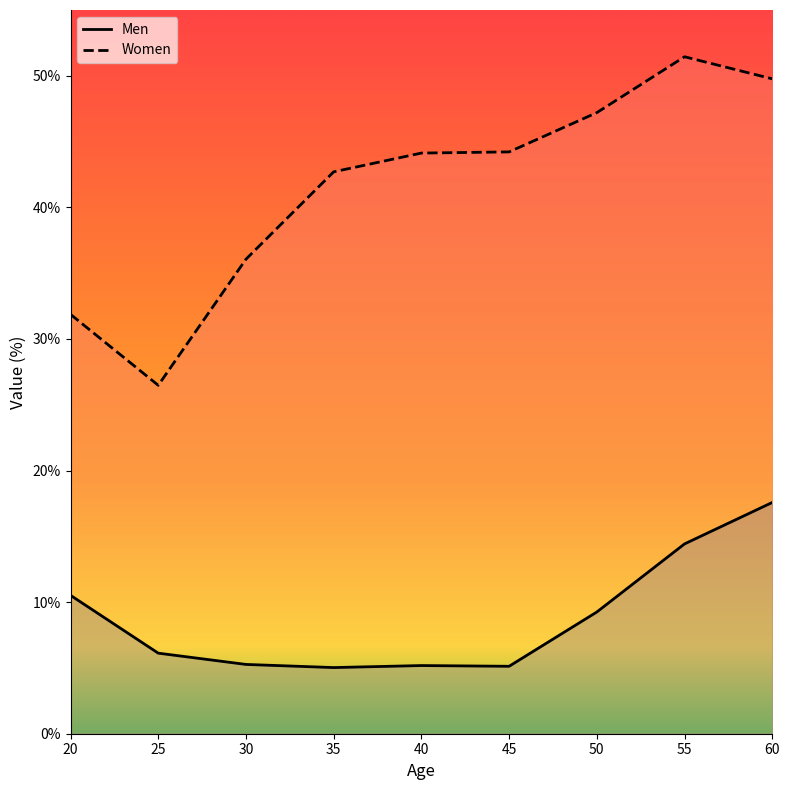

Where does the Men series first go above 6?

20